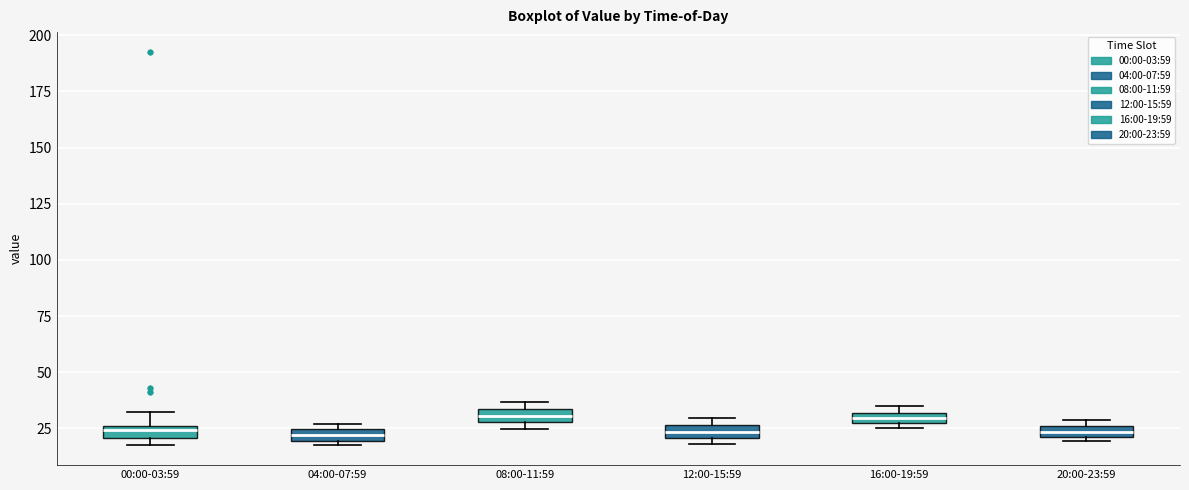

Where is the upper edge of the box for 12:00-15:59 on the y-axis? The values are not printed on the chart, so give them approximately, as read against the axis.

25